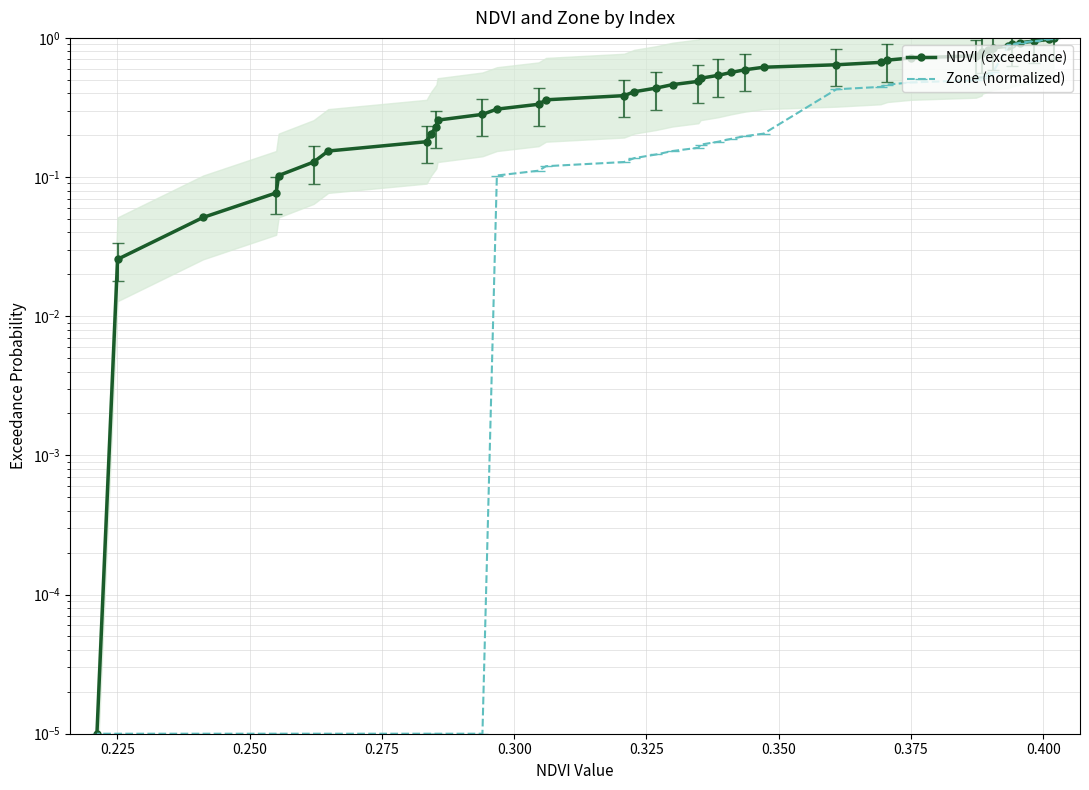

What is the sum of all Zone (normalized) values?

12.1